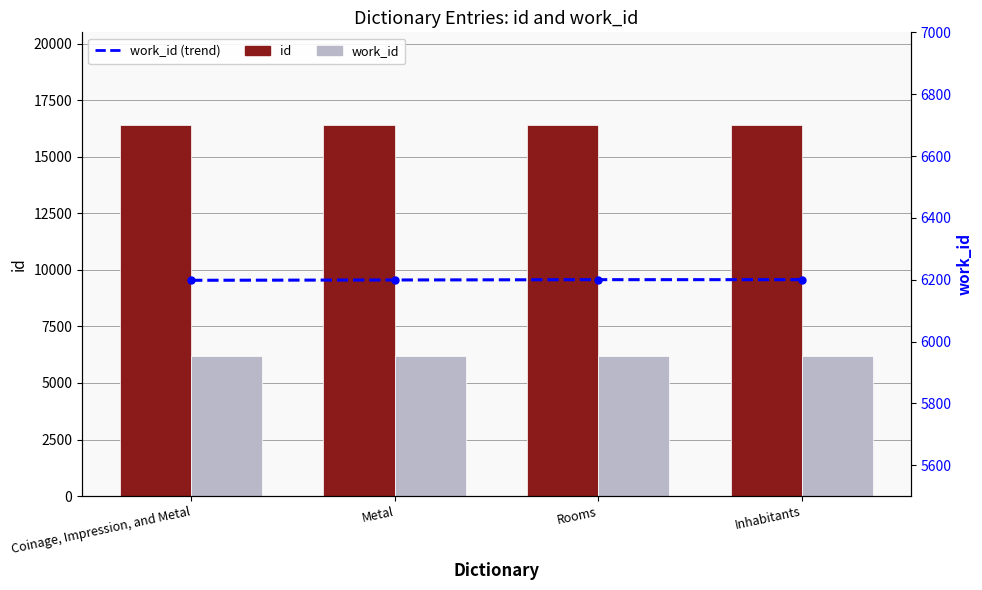

The work_id series shows 6200 at Rooms. True or false?

True